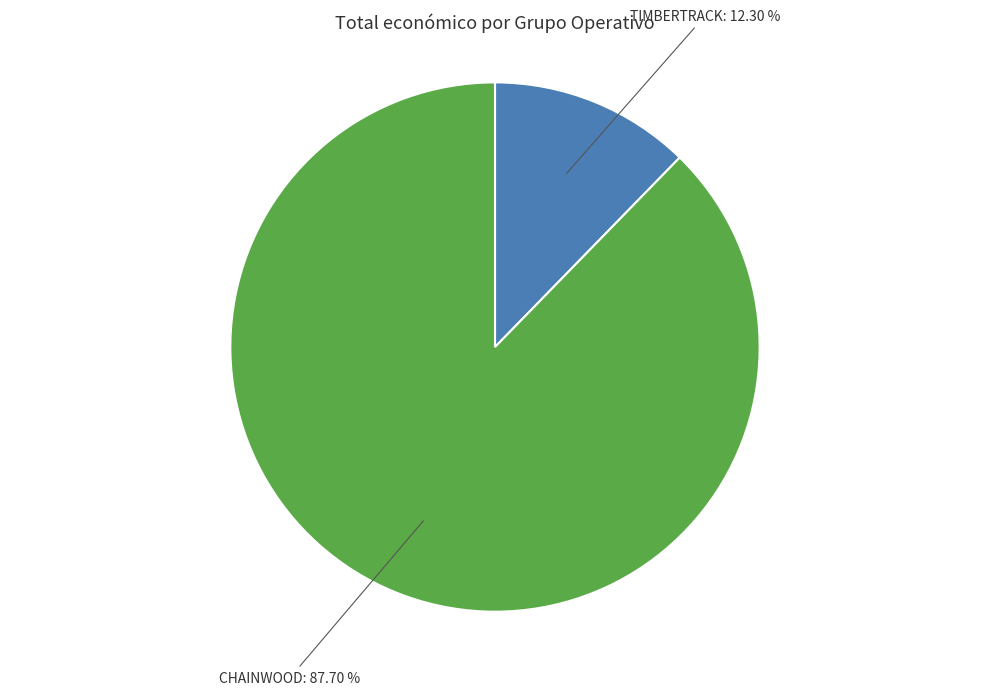

What percentage is the CHAINWOOD slice, to the nearest percent?

88%